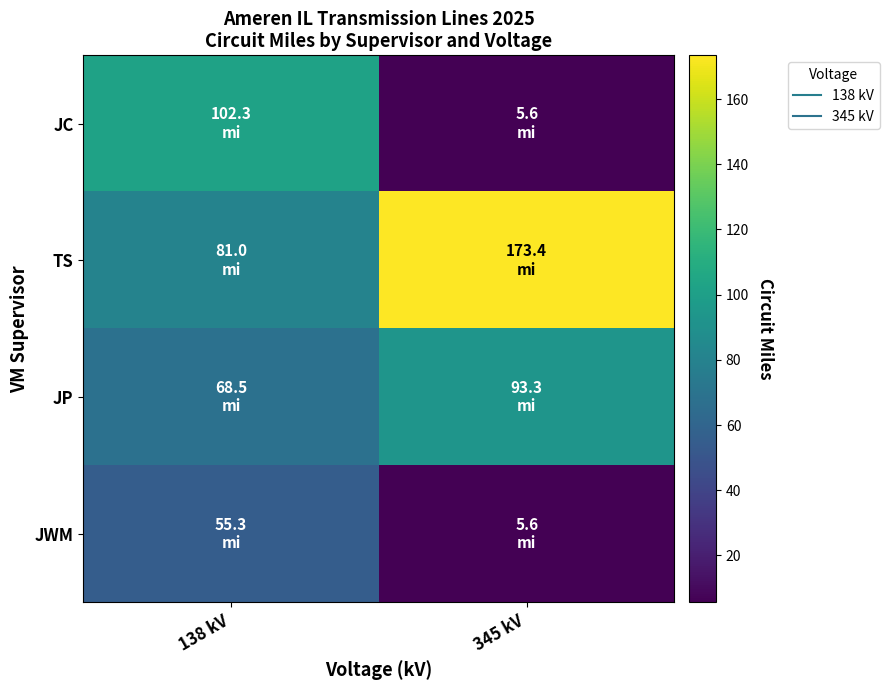

Between 345 kV and 138 kV, which is larger?

138 kV